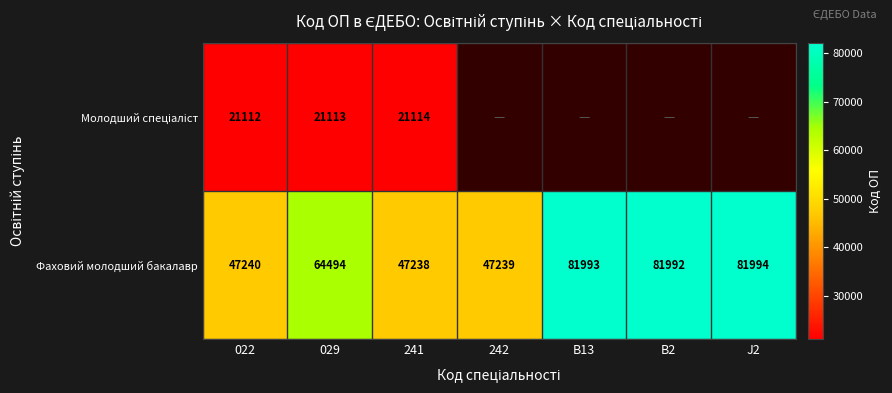

Is it true that Фаховий молодший бакалавр equals 81993 at B13?

True